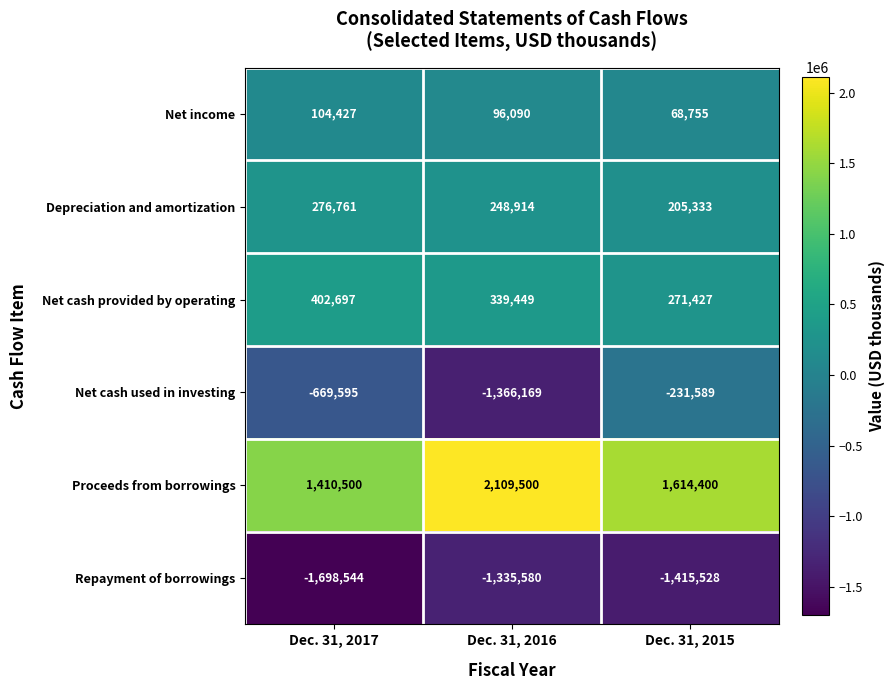

What is the difference between the highest and lowest values at Dec. 31, 2017?

3109044